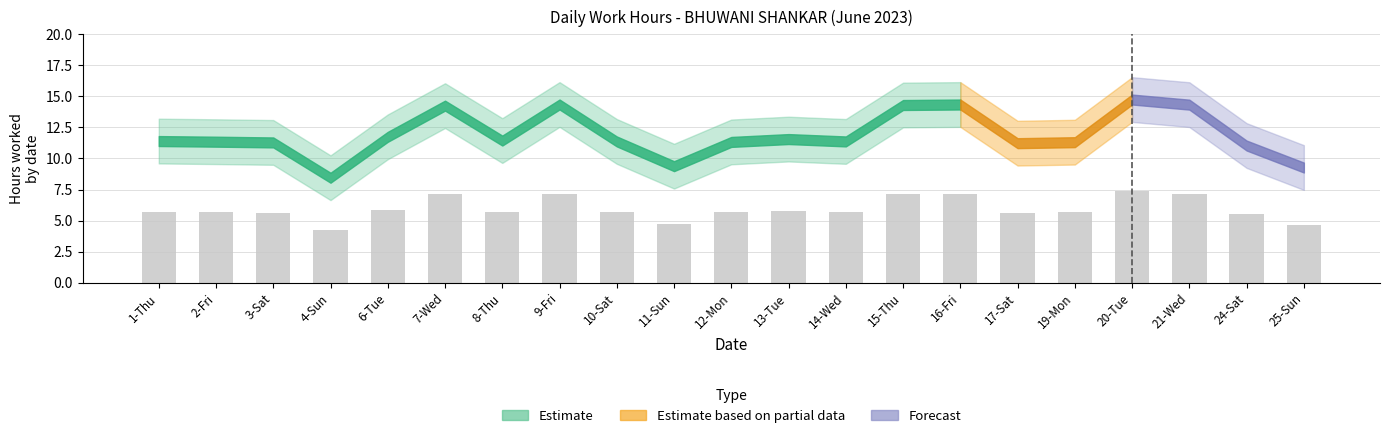

Where does the data first go above 5?

1-Thu